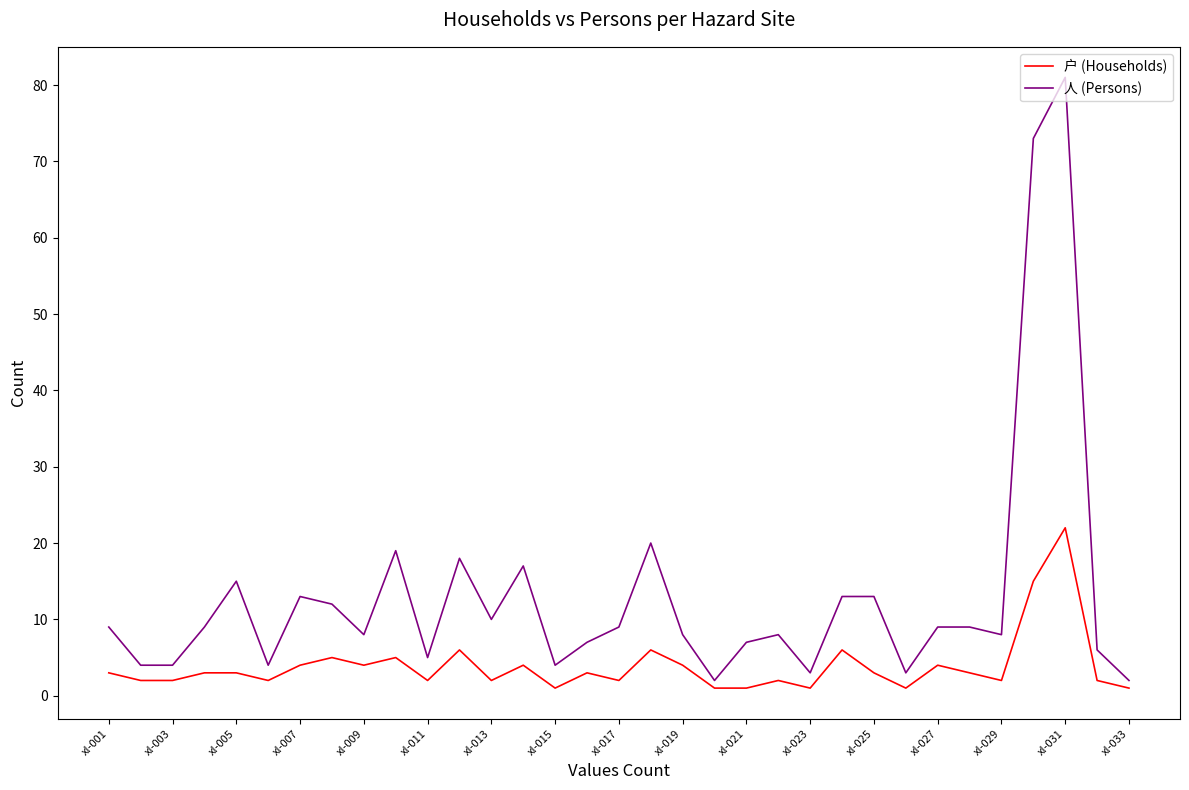

What is the difference between the maximum and minimum values in the 人 (Persons) series?

79